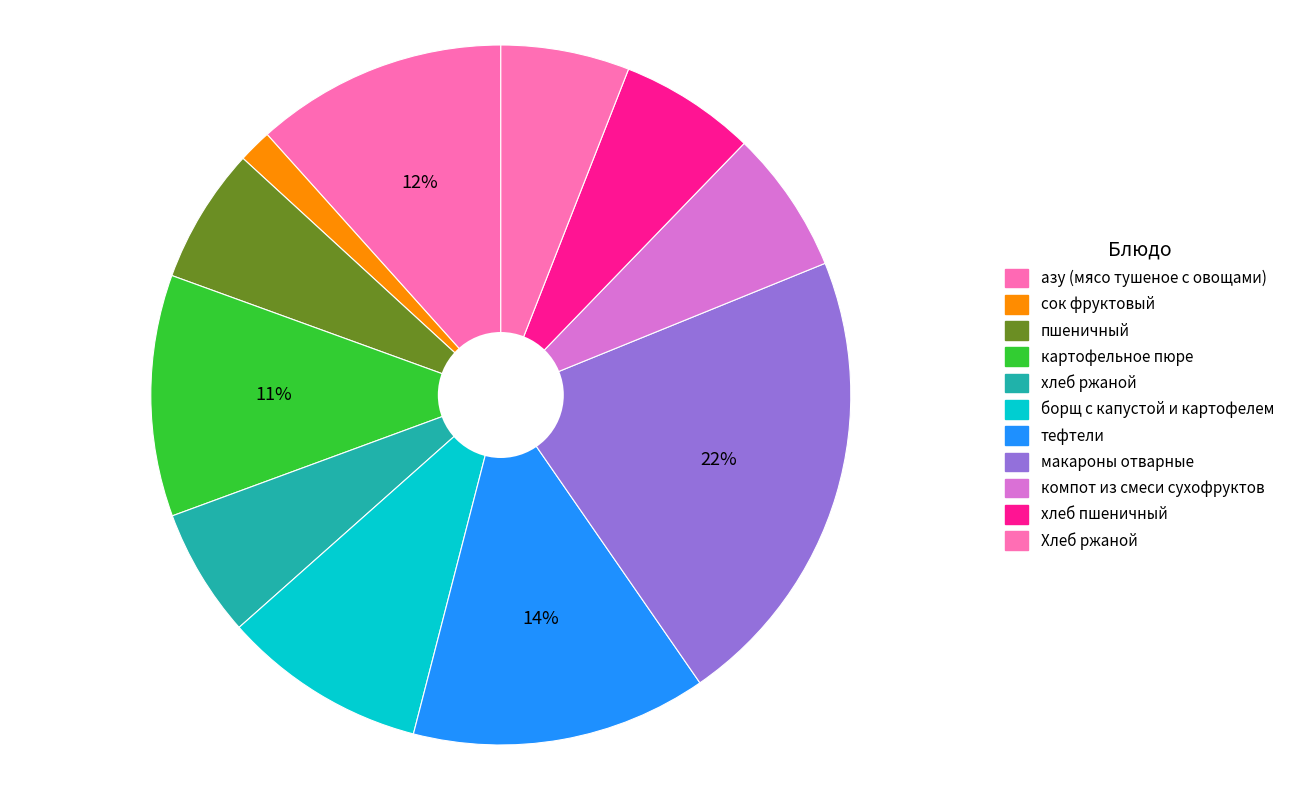

Which has a higher value, азу (мясо тушеное с овощами) or картофельное пюре?

азу (мясо тушеное с овощами)